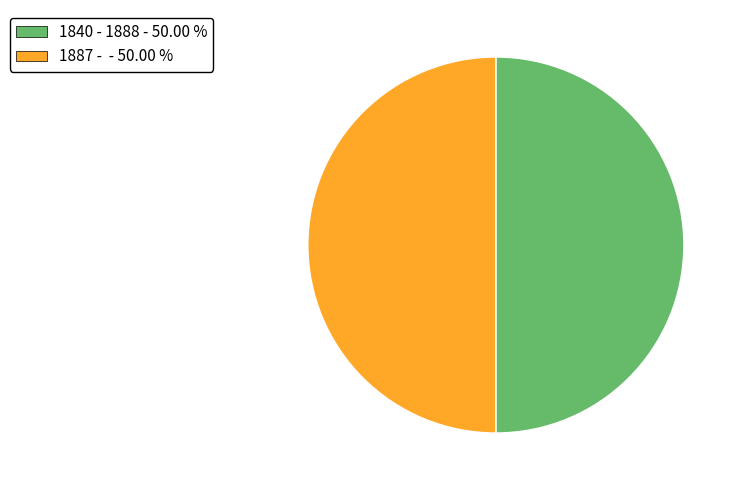

Approximately how many times larger is the value at 1840 - 1888 compared to 1887 -?

1.0